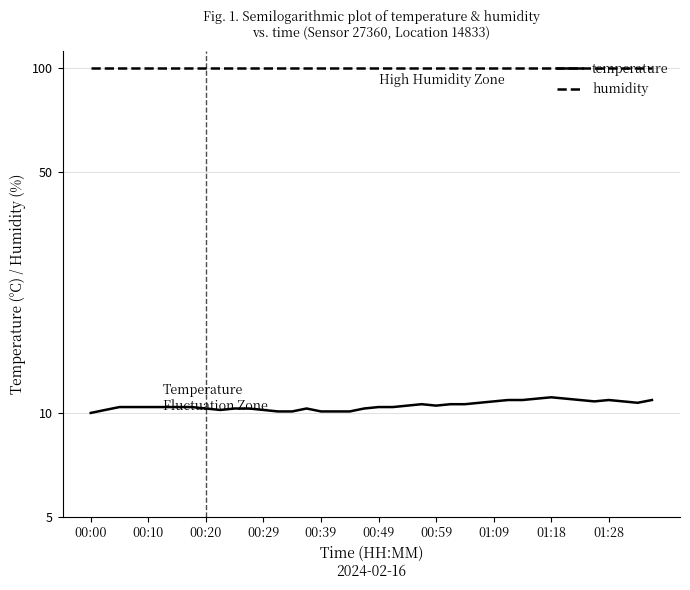

The humidity series shows 99.9 at 00:10. True or false?

True